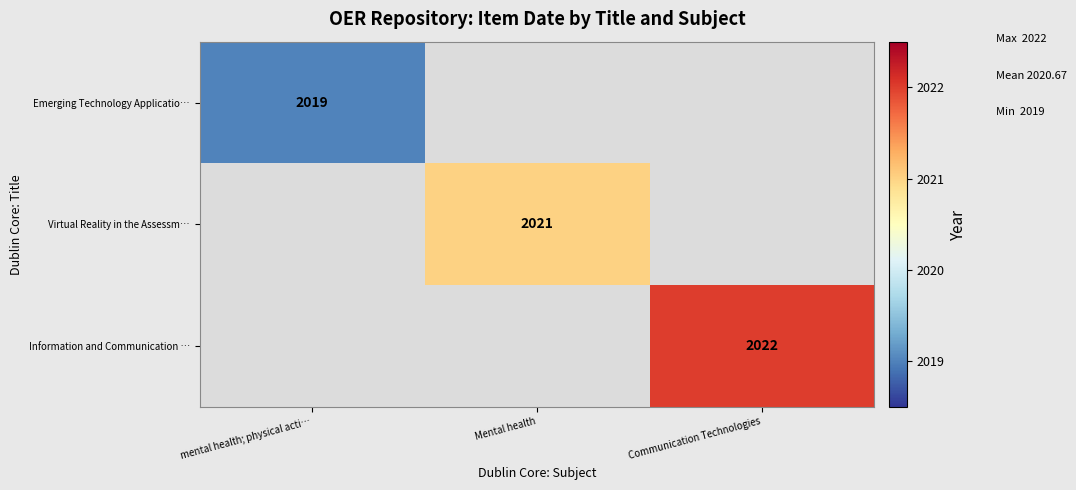

The Emerging Technology Applicatio… series shows 2845 at mental health; physical acti…. True or false?

False